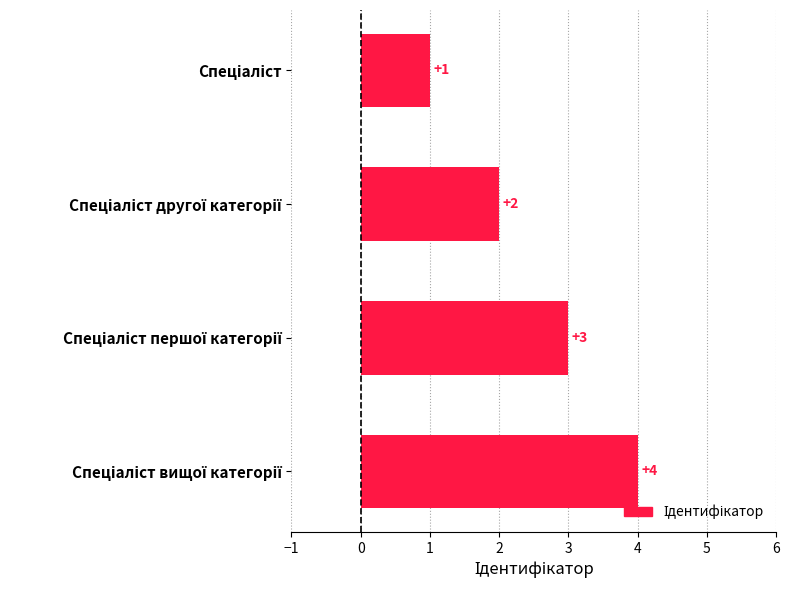

What is the greatest value displayed?

4